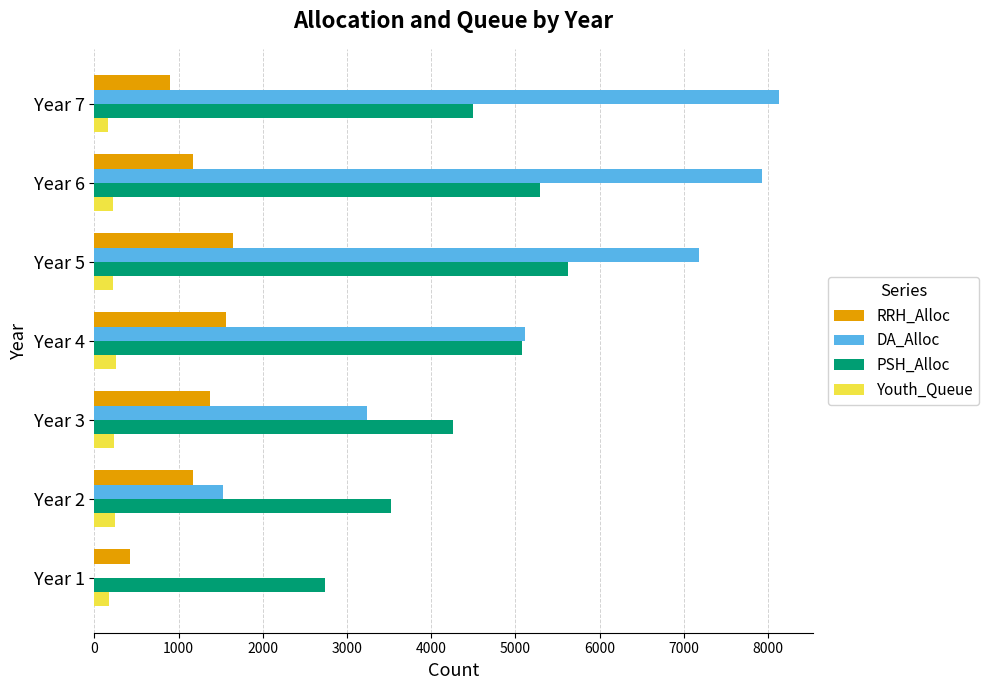

Count the number of data series in this chart.

4